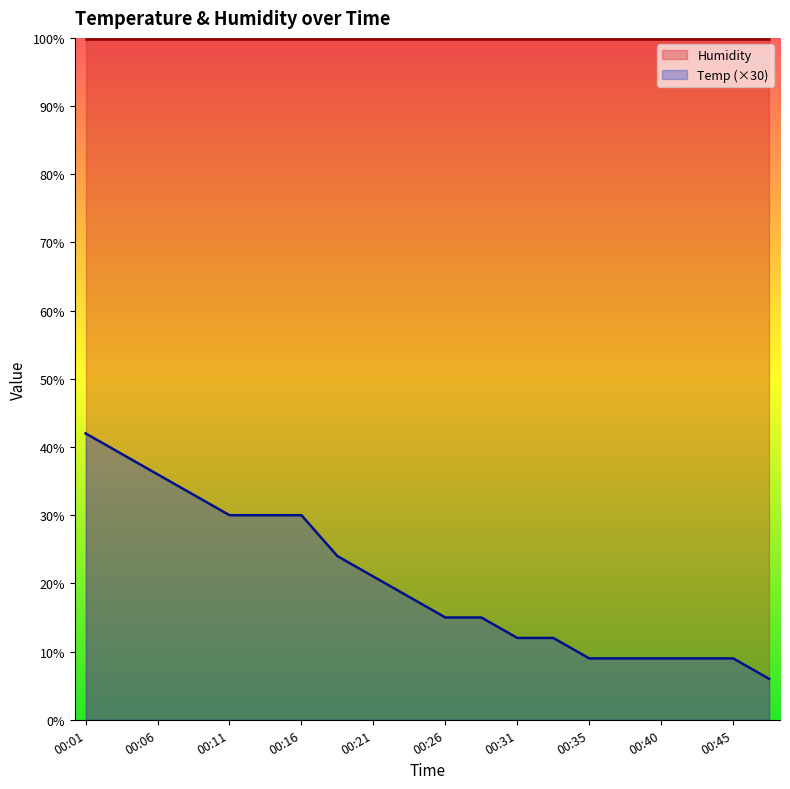

What is the greatest value displayed?

99.9